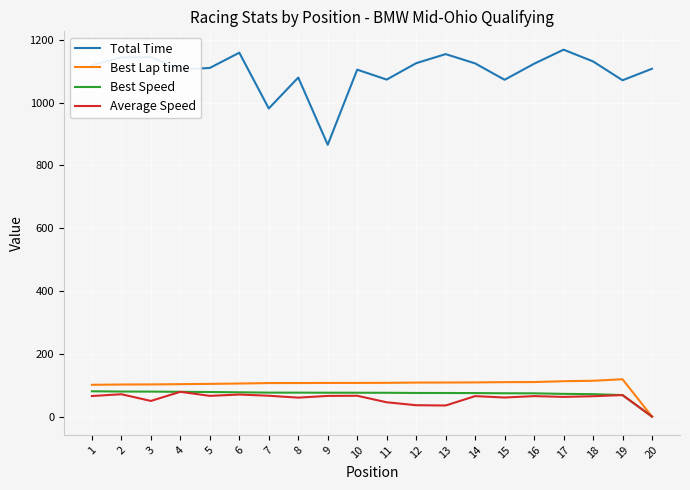

Which series has the widest spread of values?

Total Time